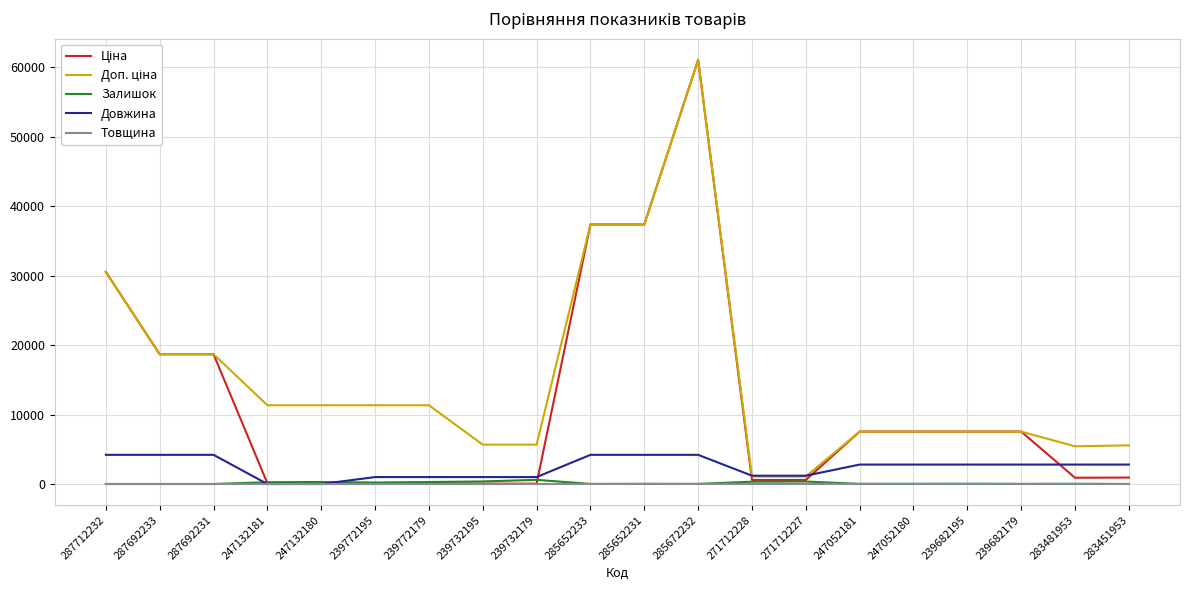

At which category is the sum across all series the highest?

285672232